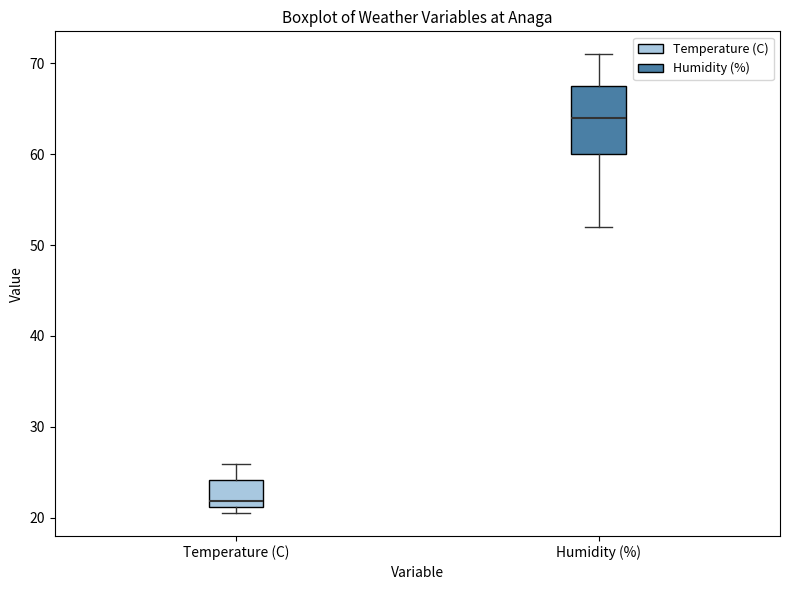

Reading left to right, read every box against the y-axis: the position of its median line, the range the box covers, and the ends of its whiskers. The values are not printed on the chart, so give them approximately, as read against the axis.

Temperature (C): median 22, box 21 to 24, whiskers 21 (just below the box's lower edge) to 26
Humidity (%): median 64, box 60 to 68, whiskers 52 to 71